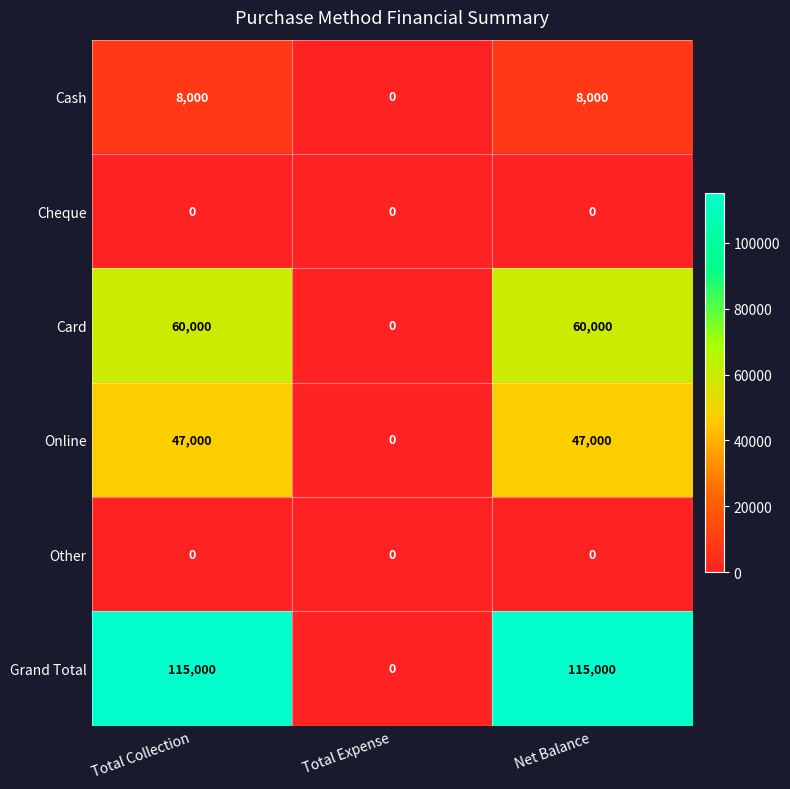

At how many categories does at least one series exceed 80883?

2